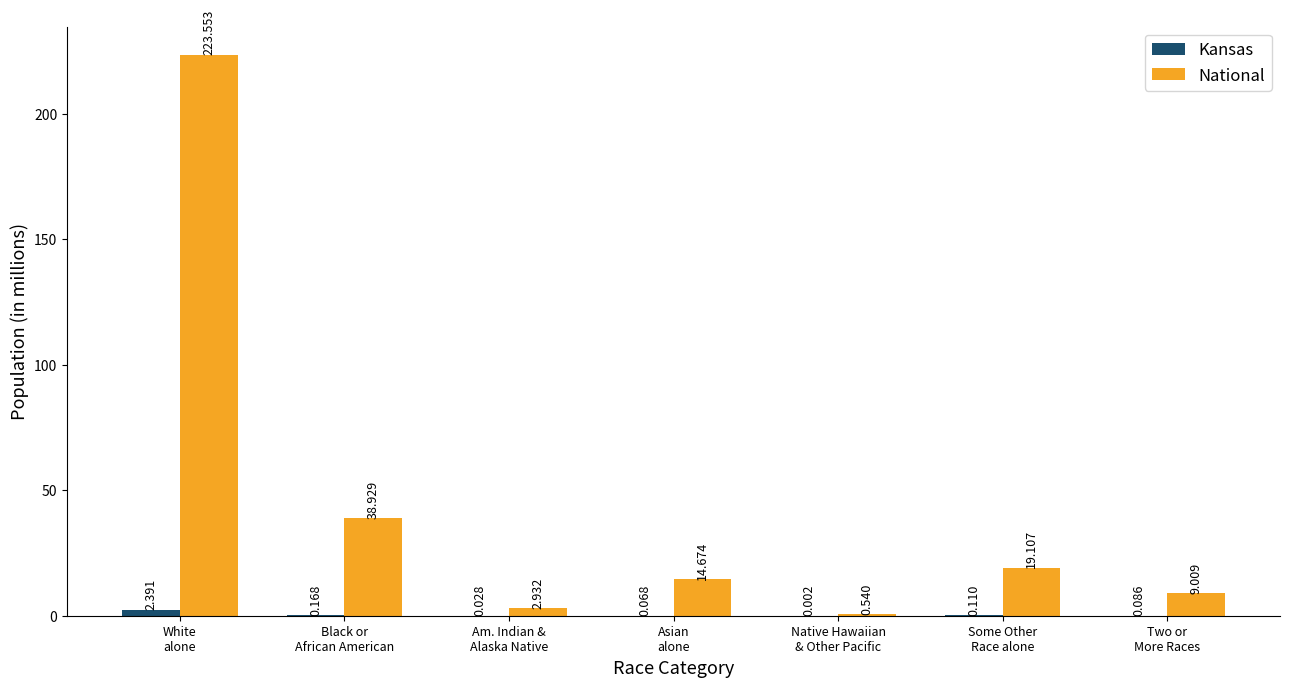

Which series has the largest total across all categories?

National